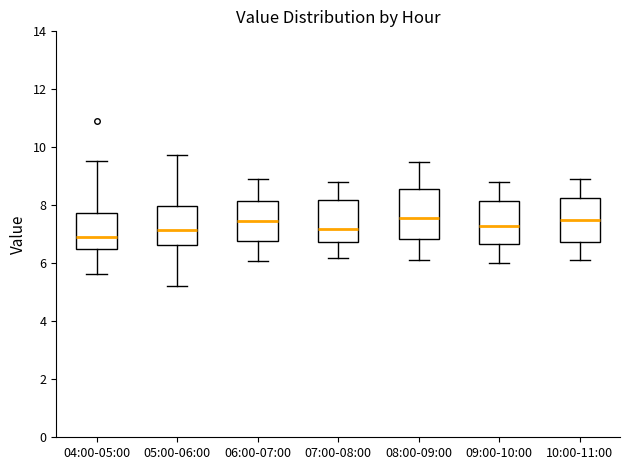

Where does the upper whisker of the box for 07:00-08:00 end on the y-axis? The values are not printed on the chart, so give them approximately, as read against the axis.

8.8